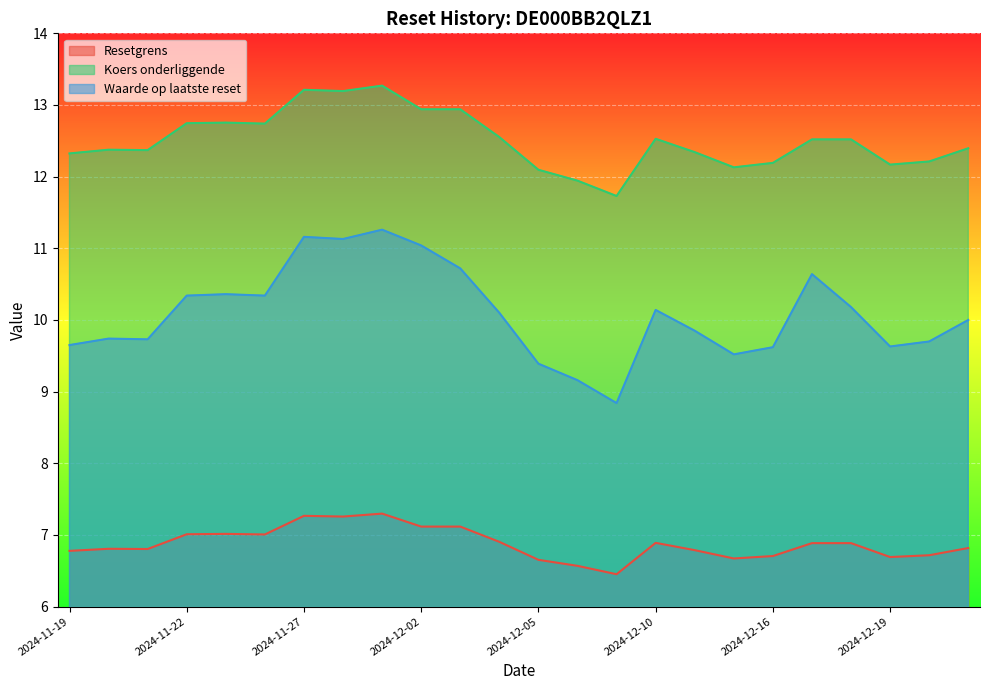

What value does the Koers onderliggende series have at 2024-12-04?

12.6